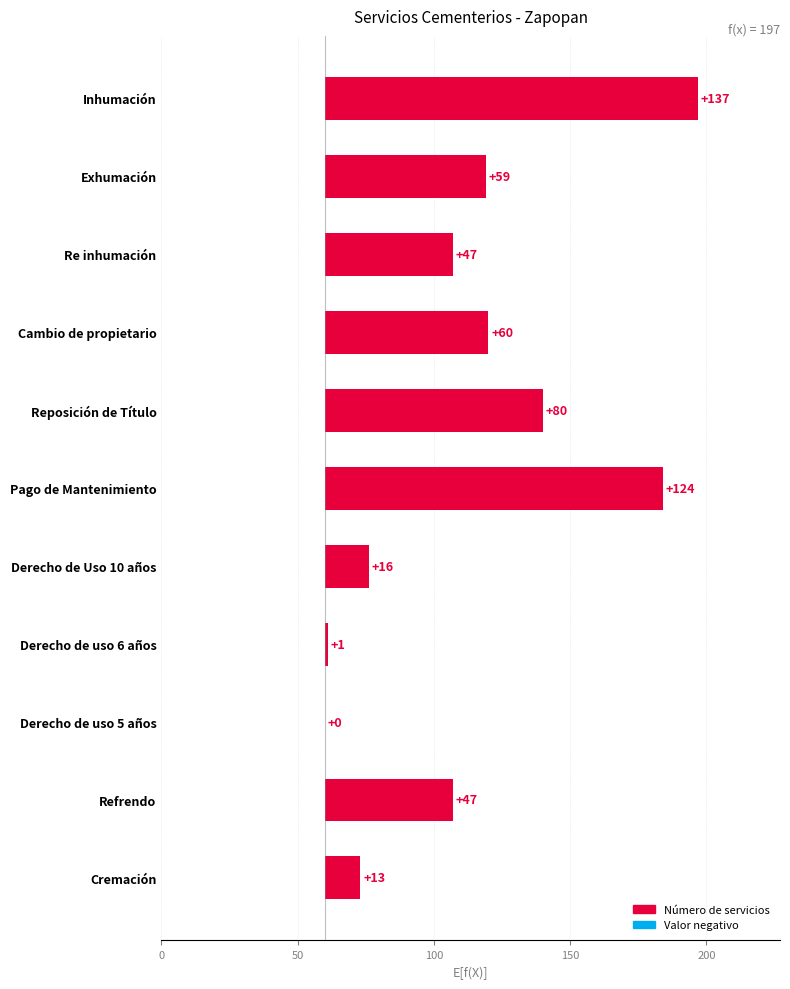

What is the average value?

53